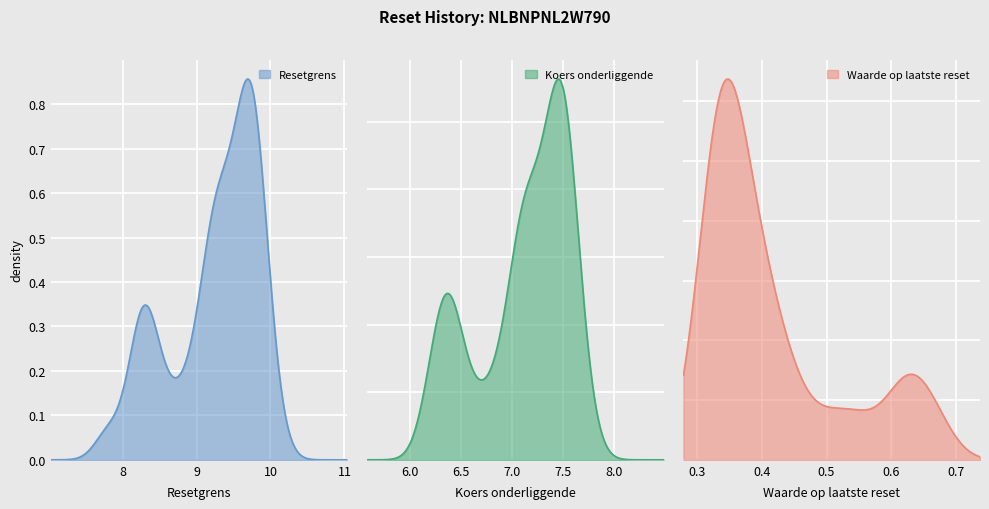

True or false: Resetgrens and Waarde op laatste reset intersect in this chart.

False